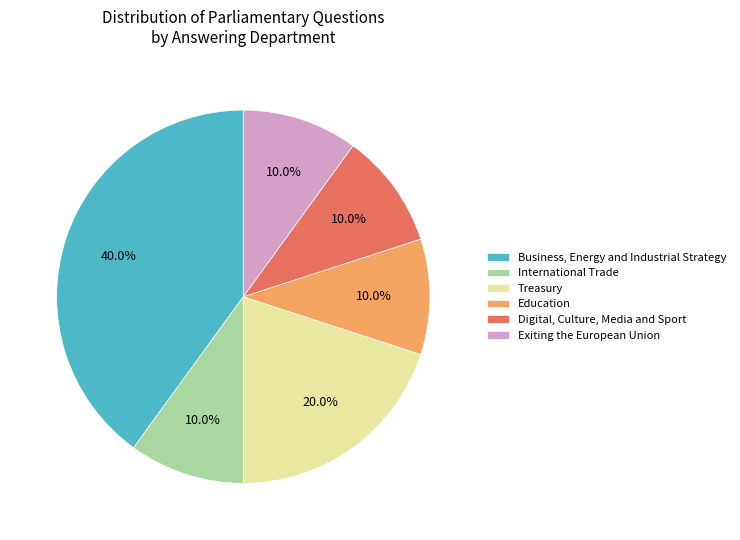

Which category has the biggest portion of the pie?

Business, Energy and Industrial Strategy